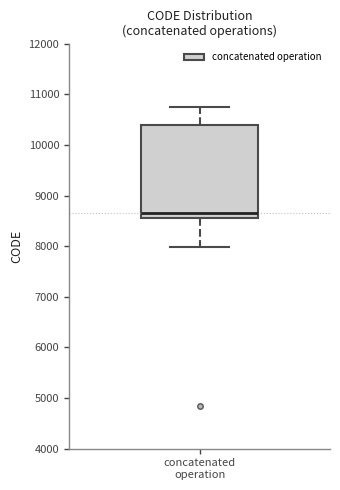

Read this box plot against the y-axis: the position of the median line, the range covered by the box, and the ends of both whiskers. The values are not printed on the chart, so give them approximately, as read against the axis.

median 8700, box 8600 to 10400, whiskers 8000 to 10800